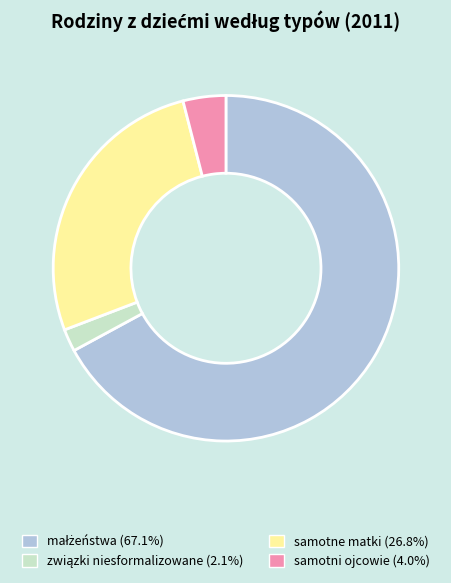

Is there any slice that represents more than half of the pie?

Yes